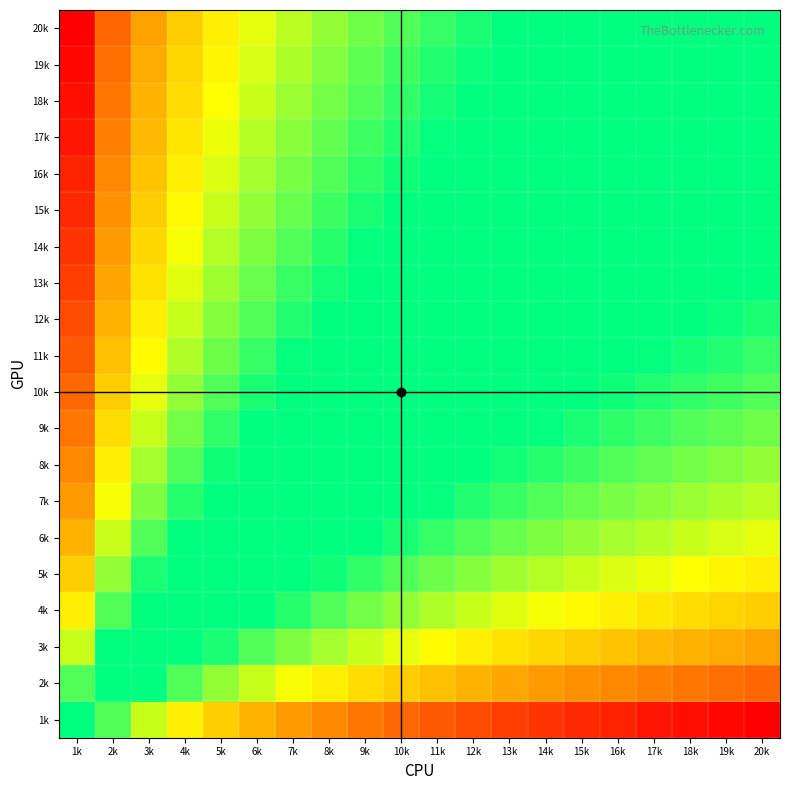

How many distinct data groups are displayed?

20